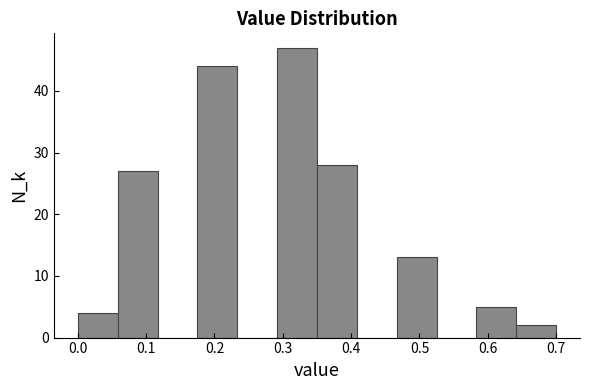

How tall is the bar that spans 0.18 to 0.23 on the x-axis? Neither the bar edges nor the heights are printed on the chart, so give them approximately, as read against the axes.

44